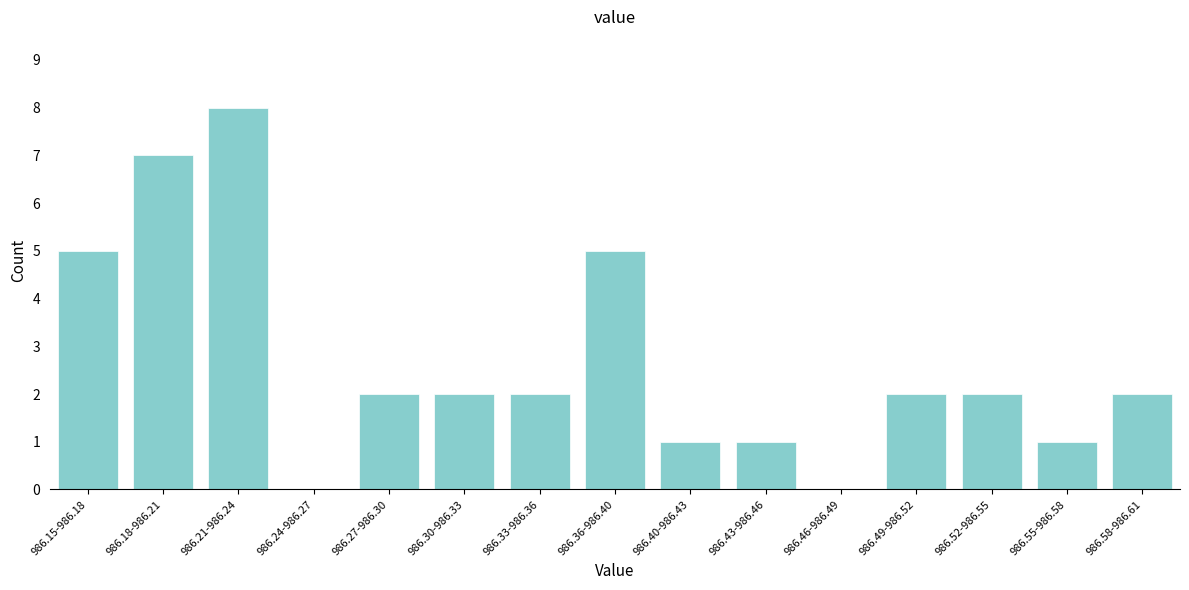

Reading left to right, extract all data points from this chart.

986.15-986.18=5	986.18-986.21=7	986.21-986.24=8	986.24-986.27=0	986.27-986.30=2	986.30-986.33=2	986.33-986.36=2	986.36-986.40=5	986.40-986.43=1	986.43-986.46=1	986.46-986.49=0	986.49-986.52=2	986.52-986.55=2	986.55-986.58=1	986.58-986.61=2